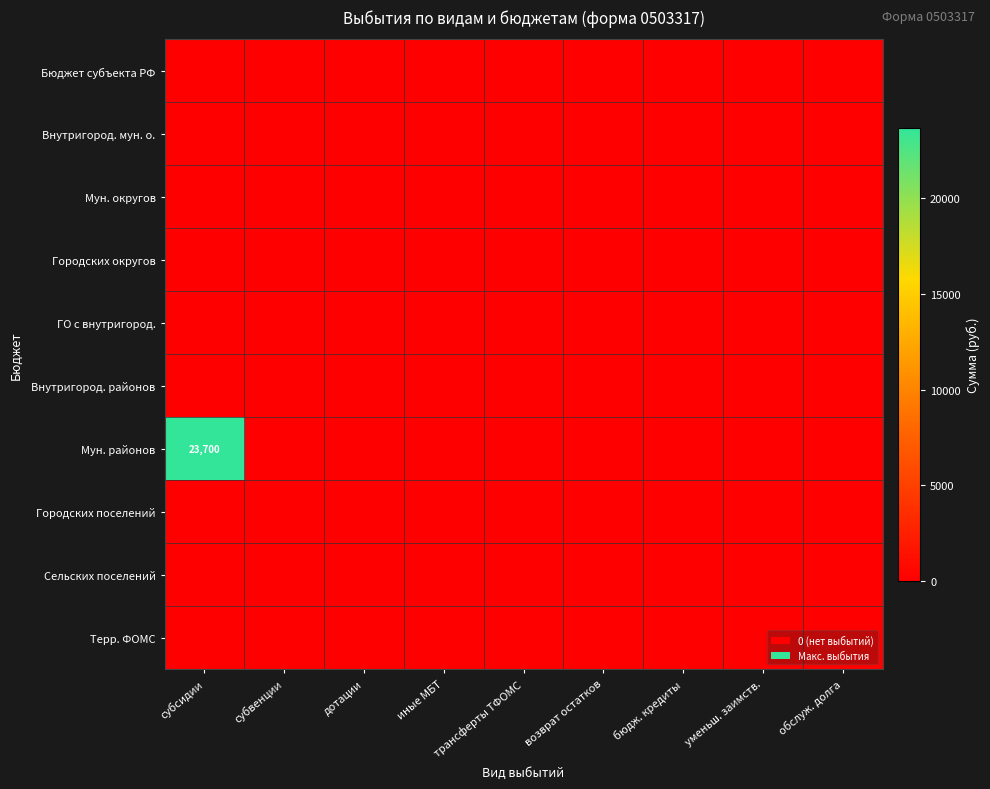

Which series has the largest range (max minus min)?

Мун. районов